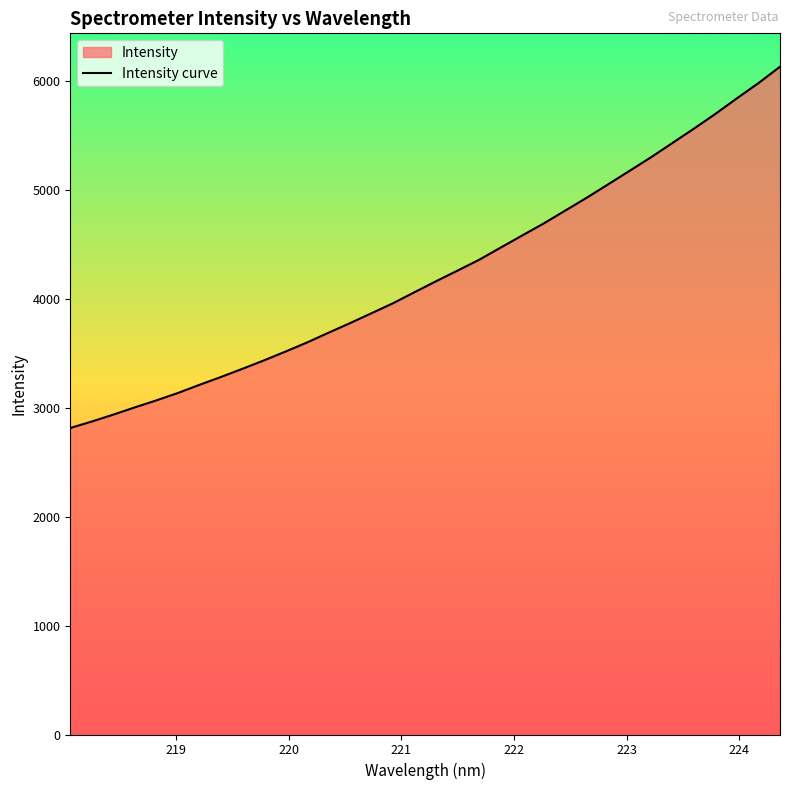

What is the difference between the maximum and minimum values?

3315.4